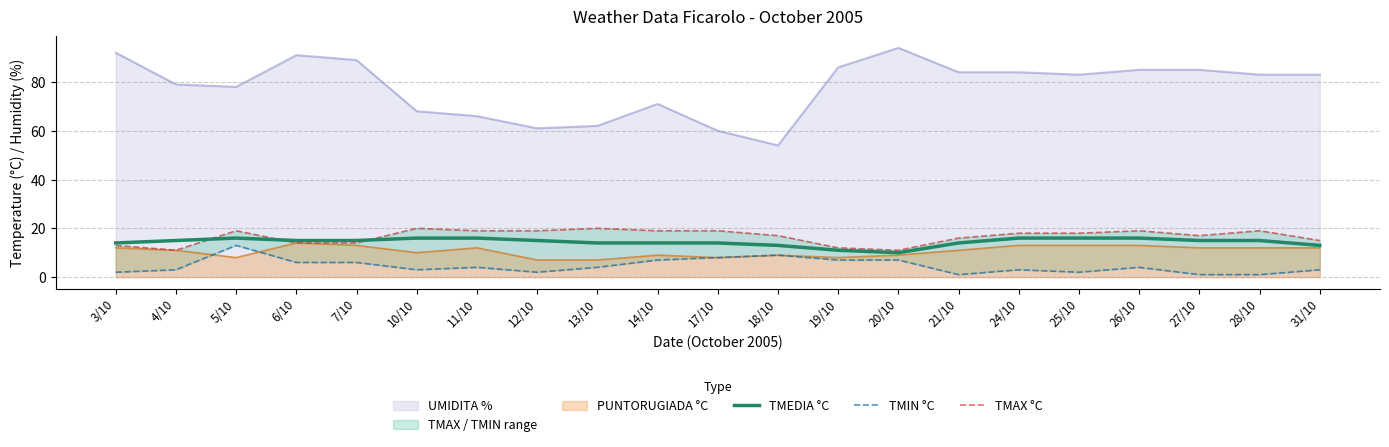

The TMEDIA °C series shows 15 at 28/10. True or false?

True